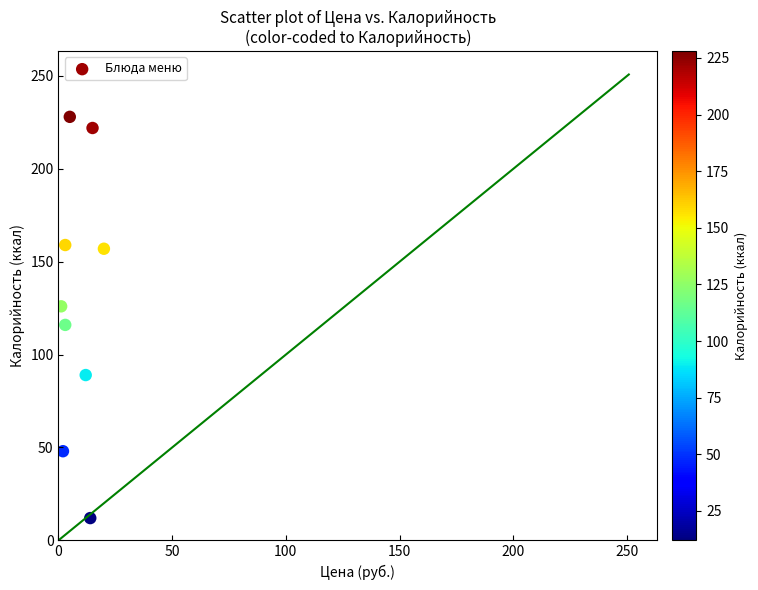

What is the range of Y values (max minus min)?

216